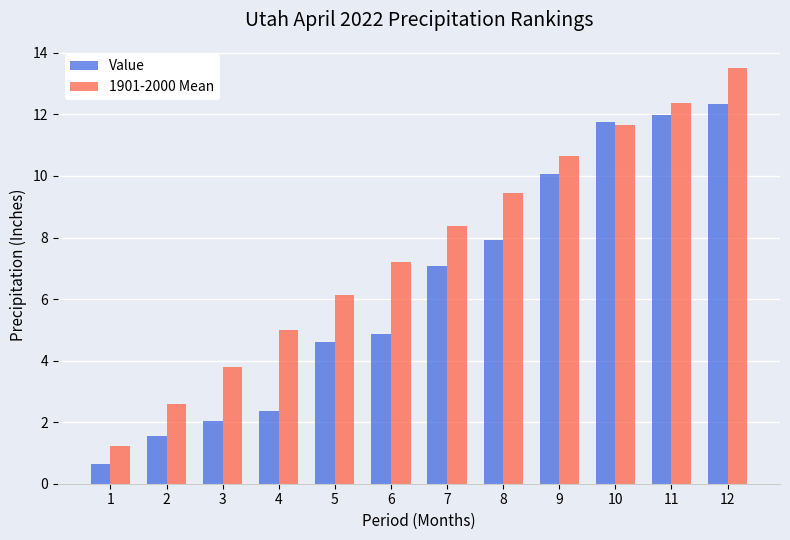

Read the Value value at 1.

0.7